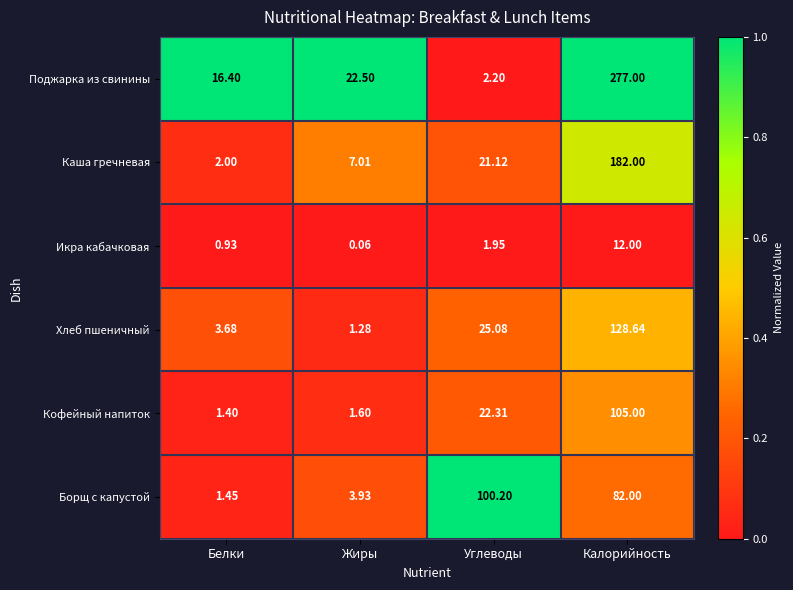

At which label is Каша гречневая closest to 92?

Углеводы